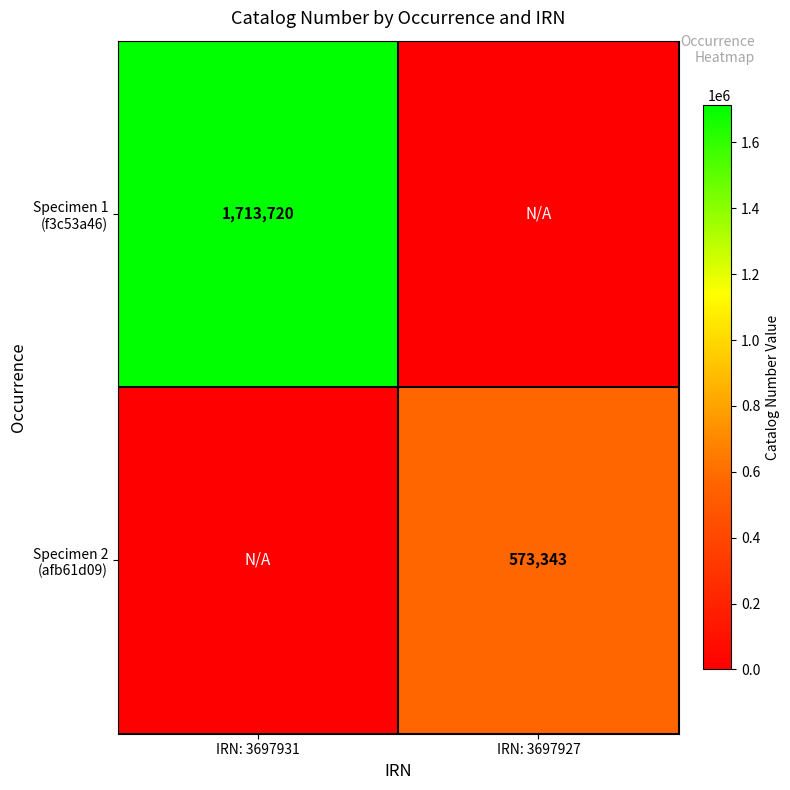

Between IRN: 3697931 and IRN: 3697927, which series saw the biggest shift?

Specimen 1 (f3c53a46)